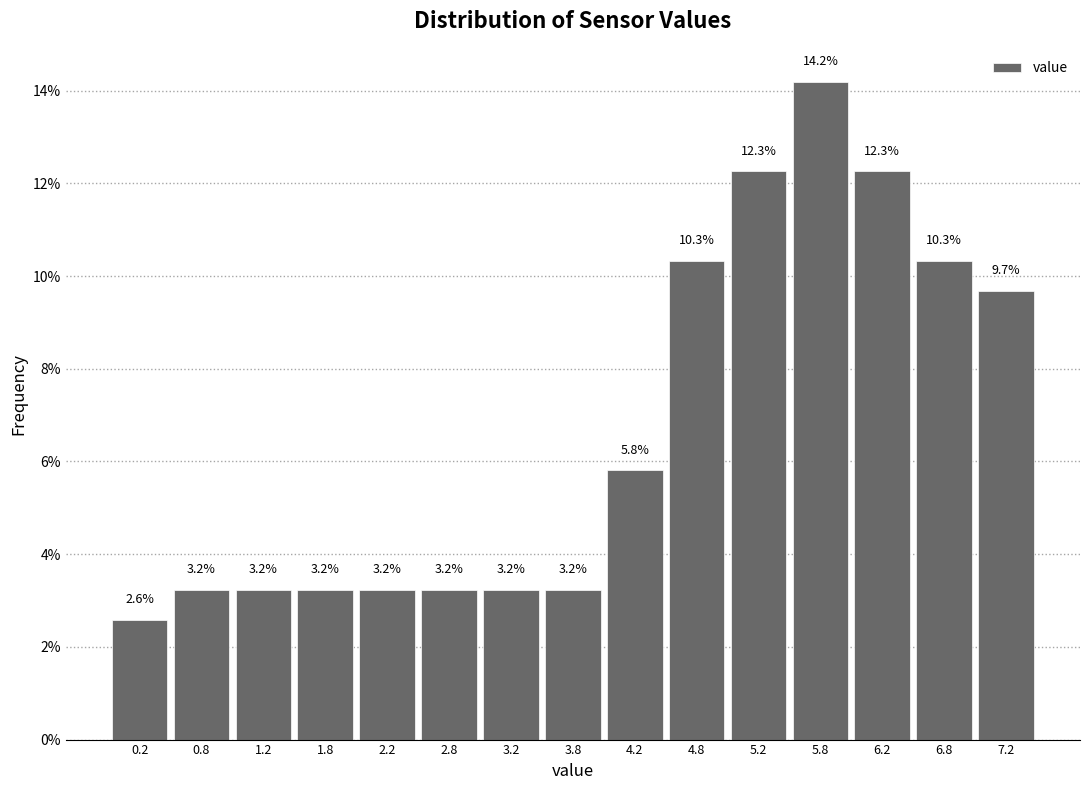

How tall is the bar that spans 5.0 to 5.5 on the x-axis?

12.3